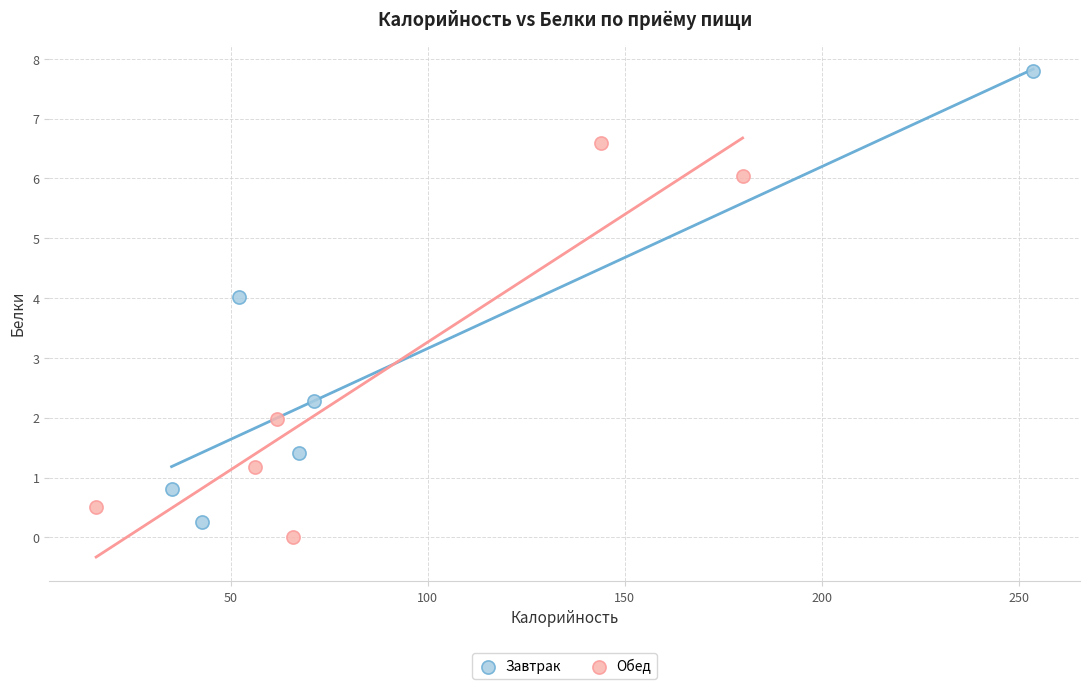

Which series has the widest spread of Y values?

Завтрак